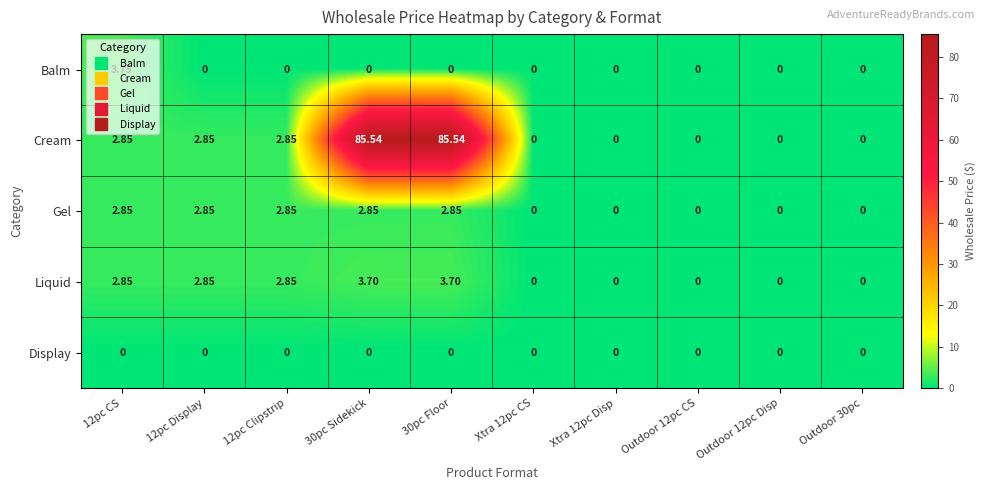

How many categories are shown in the chart?

10